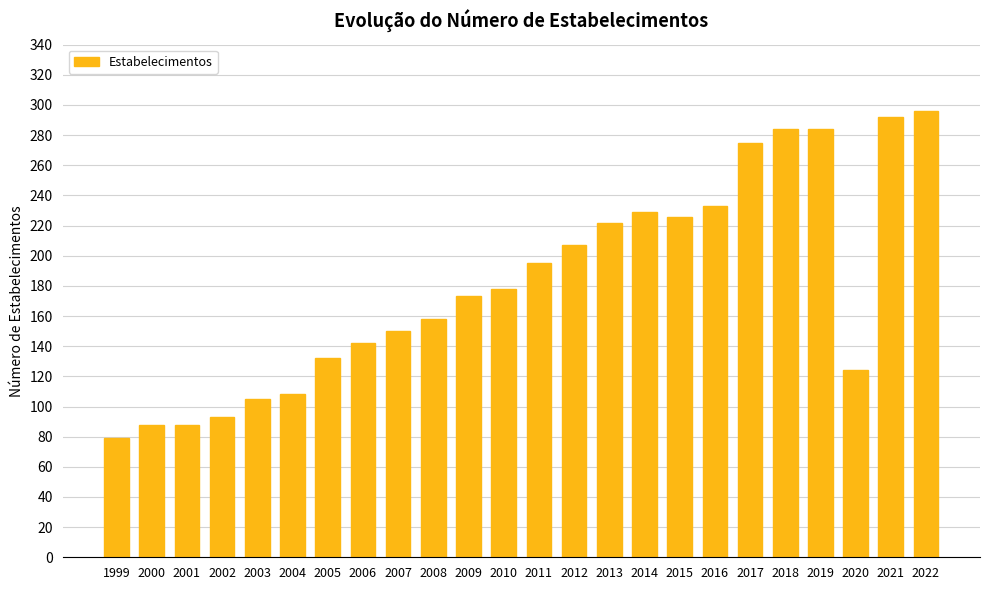

What is the value of the 19th bar from the left?

275